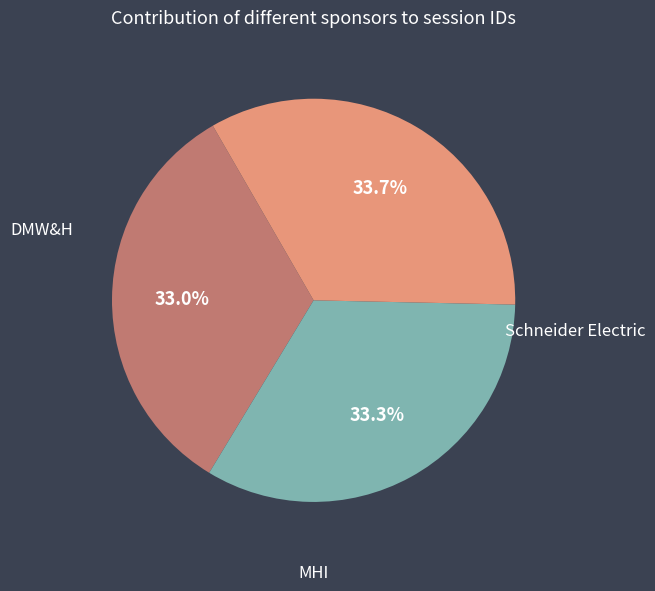

Is there a majority slice in this chart?

No